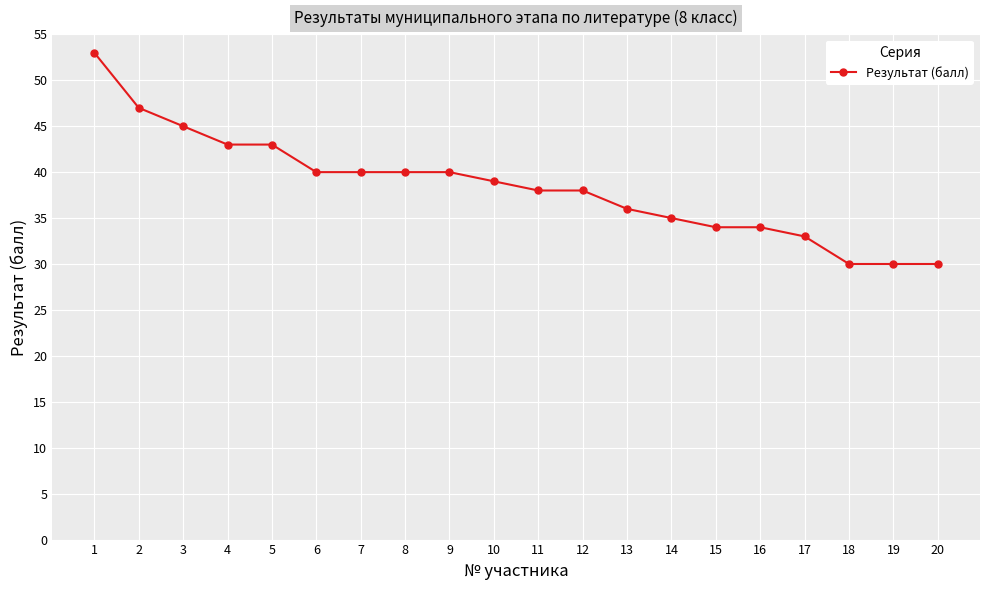

Is it true that the value at 20 is 47?

False